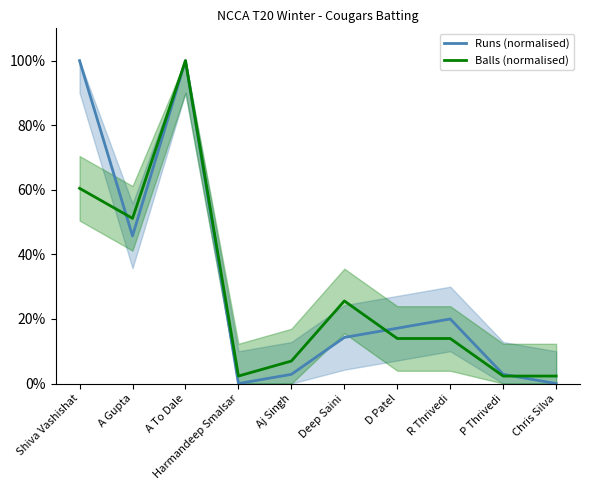

How many lines are shown in the chart?

2